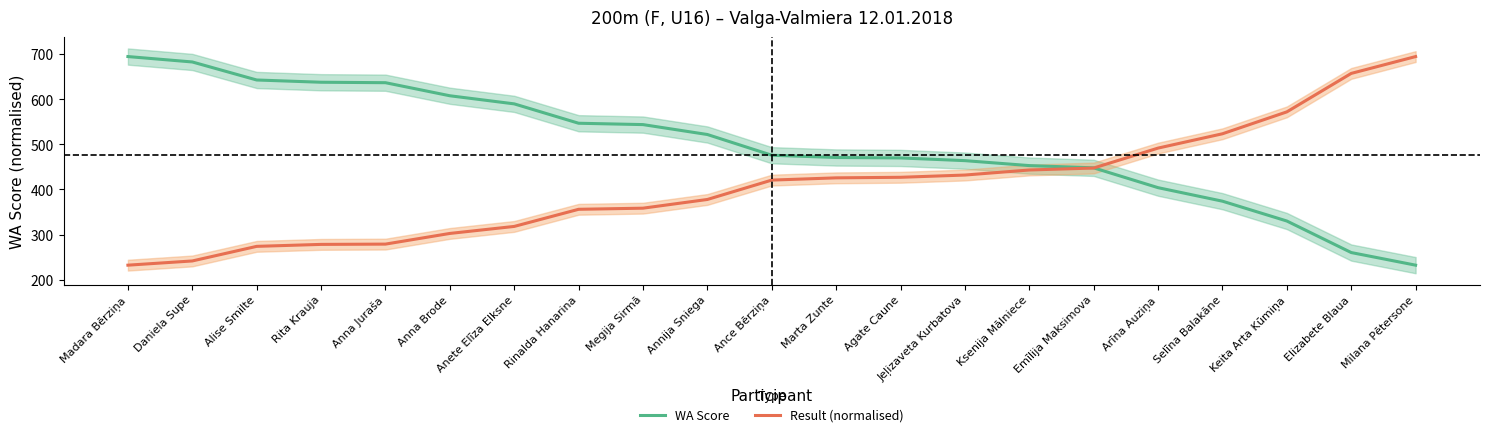

At which category does the chart reach its minimum across all series?

Milana Pētersone